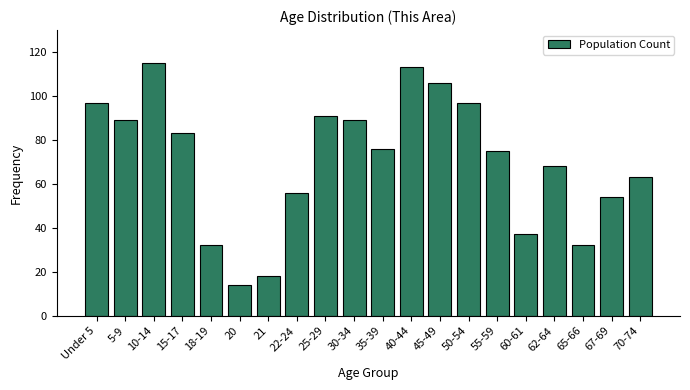

Reading left to right, list all the values displayed in this chart.

Under 5=97	5-9=89	10-14=115	15-17=83	18-19=32	20=14	21=18	22-24=56	25-29=91	30-34=89	35-39=76	40-44=113	45-49=106	50-54=97	55-59=75	60-61=37	62-64=68	65-66=32	67-69=54	70-74=63